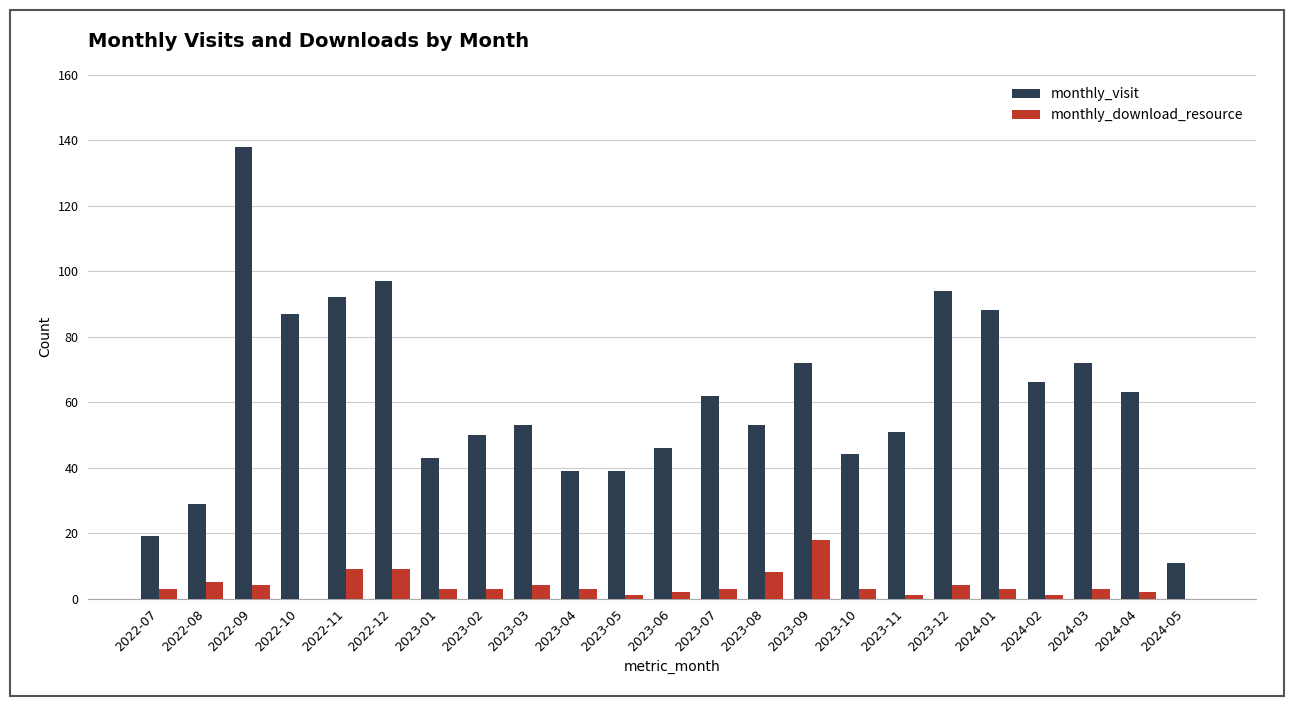

What is the spread (max minus min) of values at 2022-09?

134